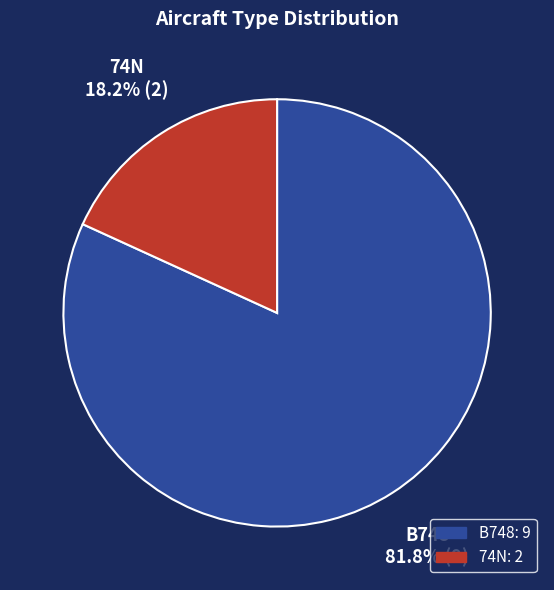

The B748 slice represents 82% of the pie. True or false?

True